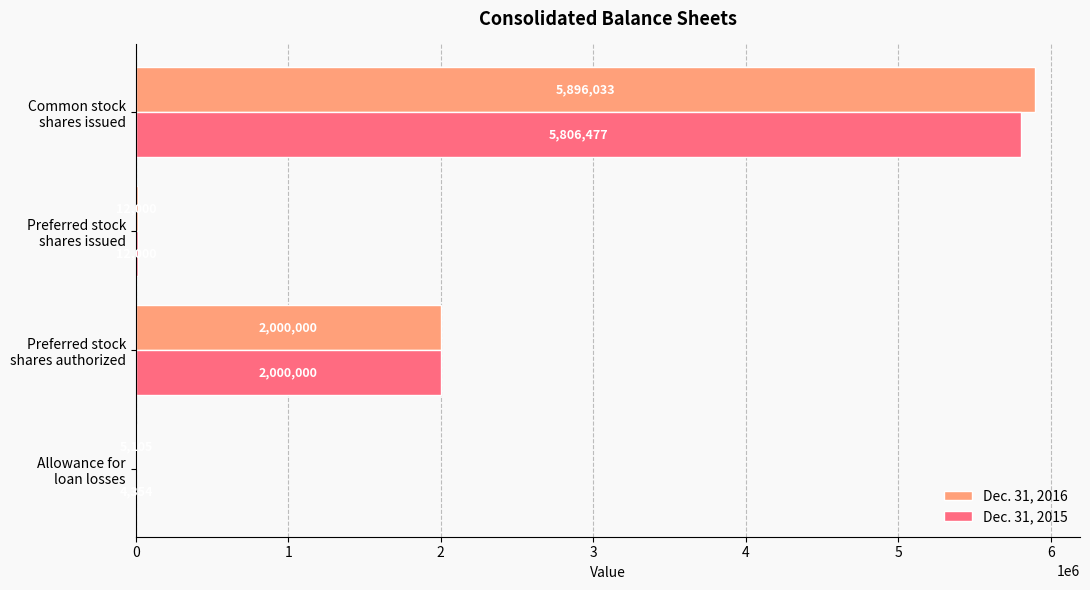

What is the highest value of the Dec. 31, 2015 series?

5806477